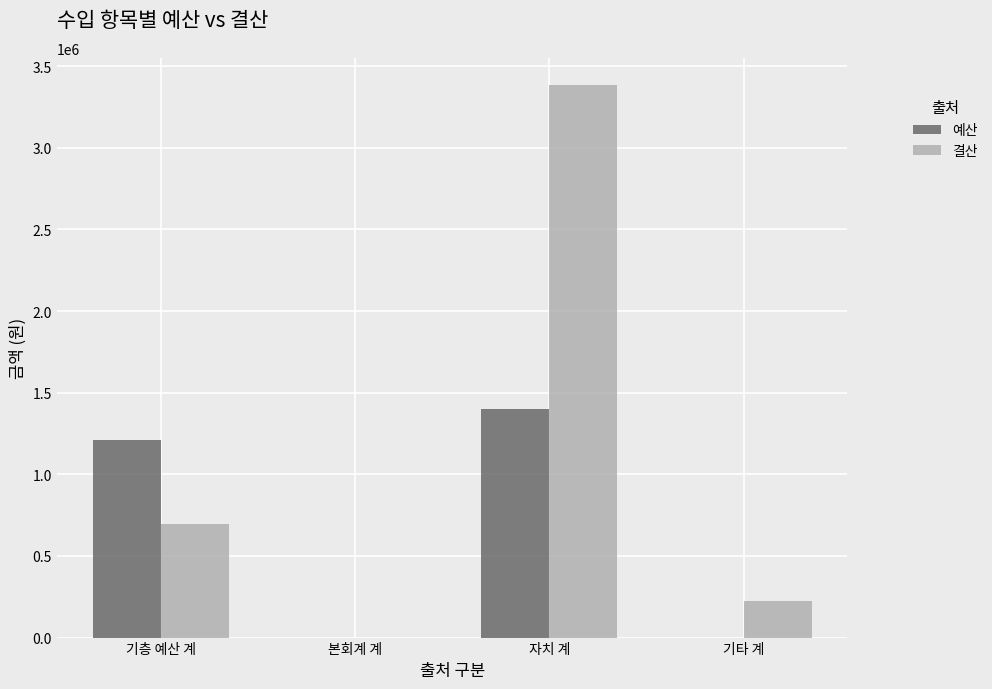

What is the total value across all series at 기층 예산 계?

1905211